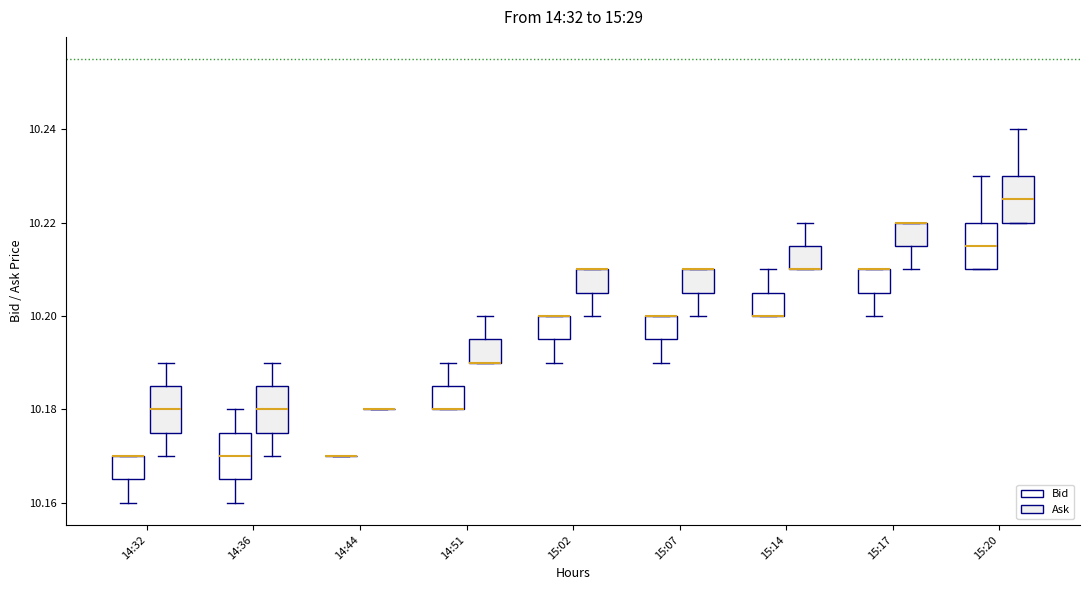

Reading left to right, read every box against the y-axis: the position of its median line, the range the box covers, and the ends of its whiskers. The values are not printed on the chart, so give them approximately, as read against the axis.

14:32 (Bid): median 10.170 (drawn on the box's upper edge), box 10.166 to 10.170, whiskers 10.160 to 10.170
14:32 (Ask): median 10.180, box 10.176 to 10.186, whiskers 10.170 to 10.190
14:36 (Bid): median 10.170, box 10.166 to 10.176, whiskers 10.160 to 10.180
14:36 (Ask): median 10.180, box 10.176 to 10.186, whiskers 10.170 to 10.190
14:44 (Bid): box collapsed to a line at 10.170, whiskers 10.170 to 10.170
14:44 (Ask): box collapsed to a line at 10.180, whiskers 10.180 to 10.180
14:51 (Bid): median 10.180 (drawn on the box's lower edge), box 10.180 to 10.186, whiskers 10.180 to 10.190
14:51 (Ask): median 10.190 (drawn on the box's lower edge), box 10.190 to 10.196, whiskers 10.190 to 10.200
15:02 (Bid): median 10.200 (drawn on the box's upper edge), box 10.196 to 10.200, whiskers 10.190 to 10.200
15:02 (Ask): median 10.210 (drawn on the box's upper edge), box 10.206 to 10.210, whiskers 10.200 to 10.210
15:07 (Bid): median 10.200 (drawn on the box's upper edge), box 10.196 to 10.200, whiskers 10.190 to 10.200
15:07 (Ask): median 10.210 (drawn on the box's upper edge), box 10.206 to 10.210, whiskers 10.200 to 10.210
15:14 (Bid): median 10.200 (drawn on the box's lower edge), box 10.200 to 10.206, whiskers 10.200 to 10.210
15:14 (Ask): median 10.210 (drawn on the box's lower edge), box 10.210 to 10.216, whiskers 10.210 to 10.220
15:17 (Bid): median 10.210 (drawn on the box's upper edge), box 10.206 to 10.210, whiskers 10.200 to 10.210
15:17 (Ask): median 10.220 (drawn on the box's upper edge), box 10.216 to 10.220, whiskers 10.210 to 10.220
15:20 (Bid): median 10.216, box 10.210 to 10.220, whiskers 10.210 to 10.230
15:20 (Ask): median 10.226, box 10.220 to 10.230, whiskers 10.220 to 10.240